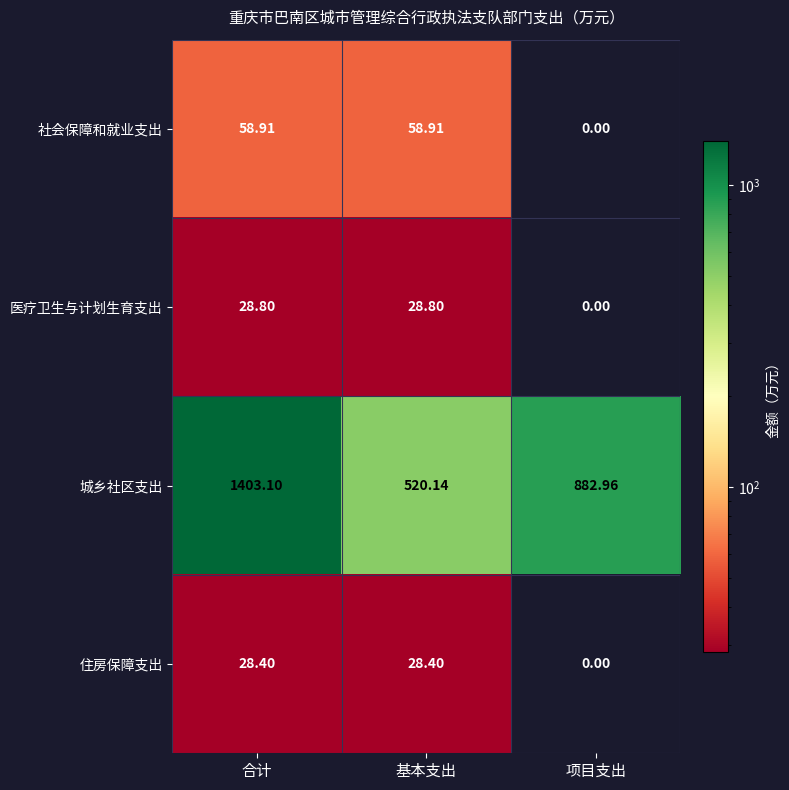

At 基本支出, list the series in order from smallest to largest.

住房保障支出, 医疗卫生与计划生育支出, 社会保障和就业支出, 城乡社区支出